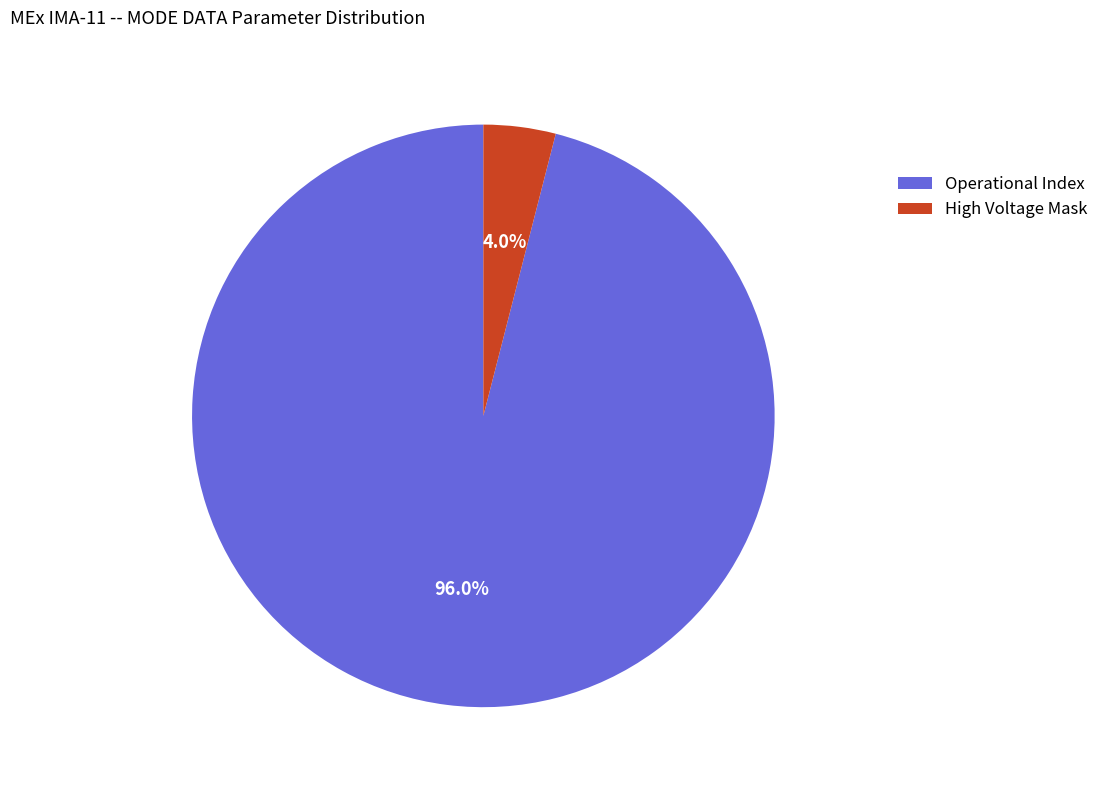

Is there a majority slice in this chart?

Yes